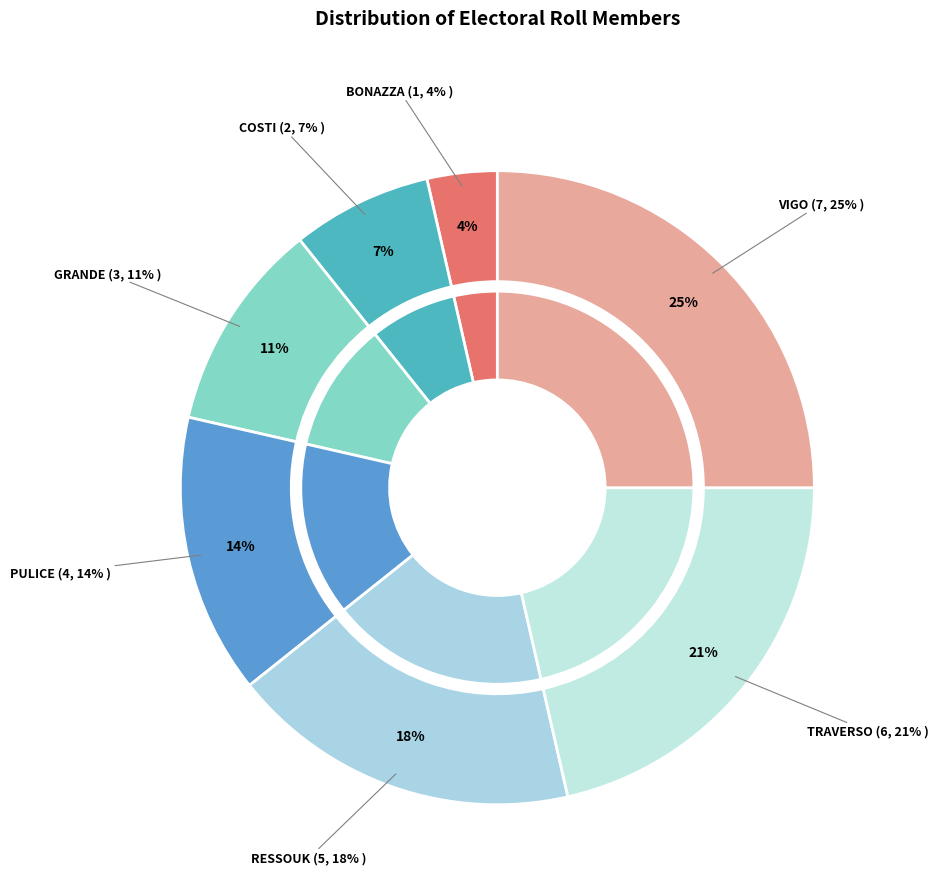

What is the total percentage of TRAVERSO and GRANDE?

32.1%